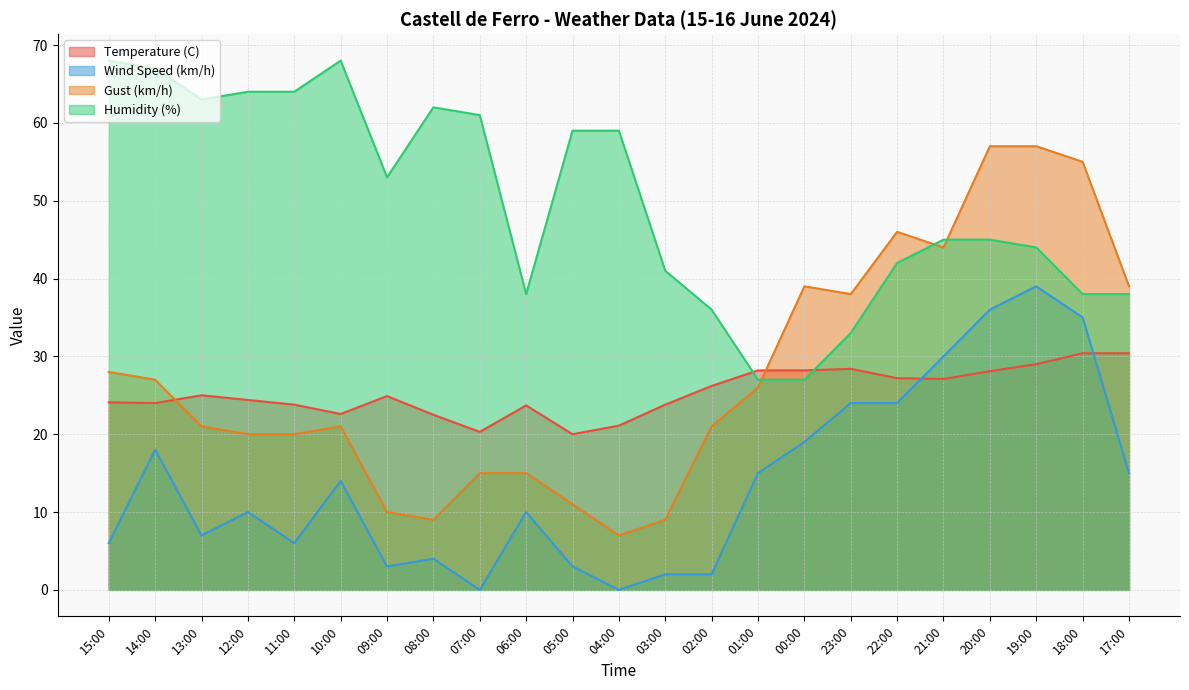

At which category does Wind Speed (km/h) reach its first local valley?

13:00